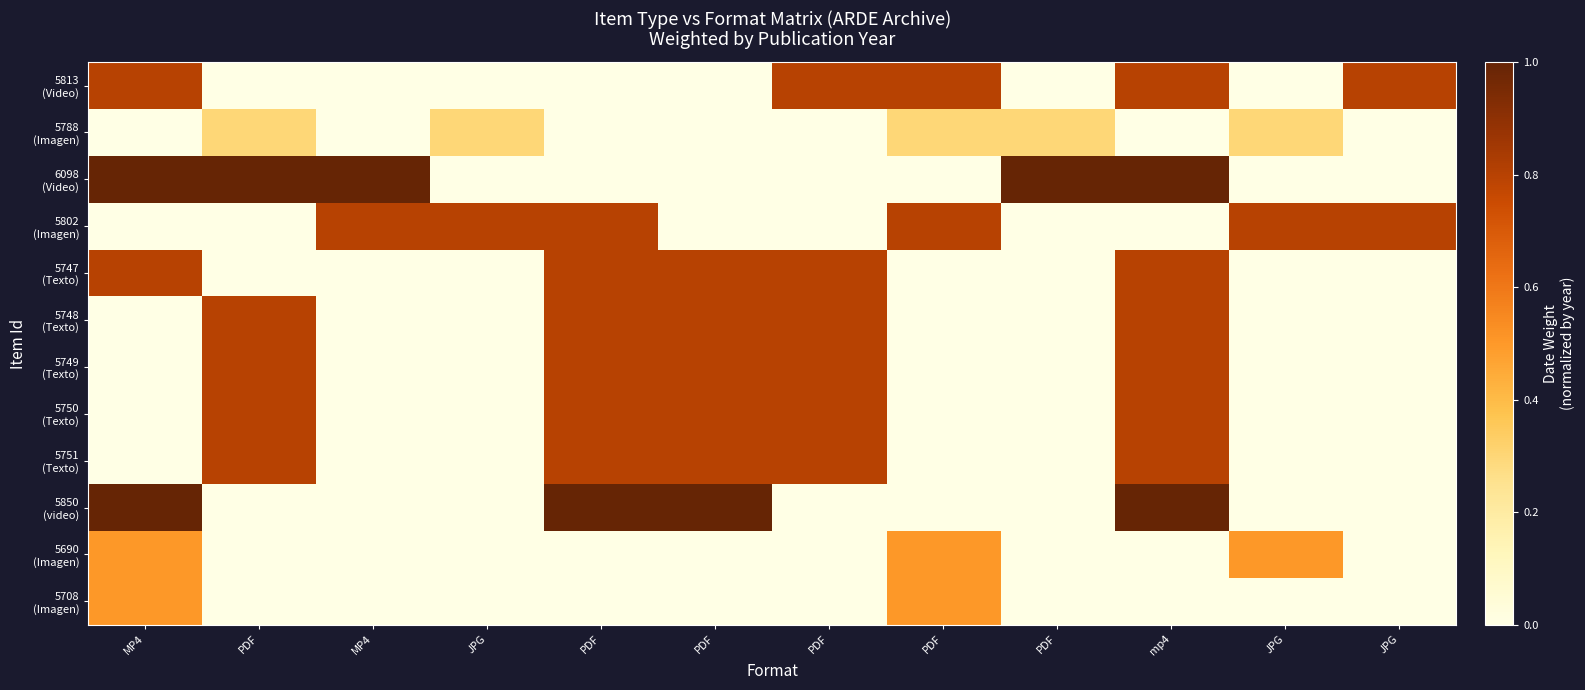

Which series has the largest range (max minus min)?

6098 (Video)